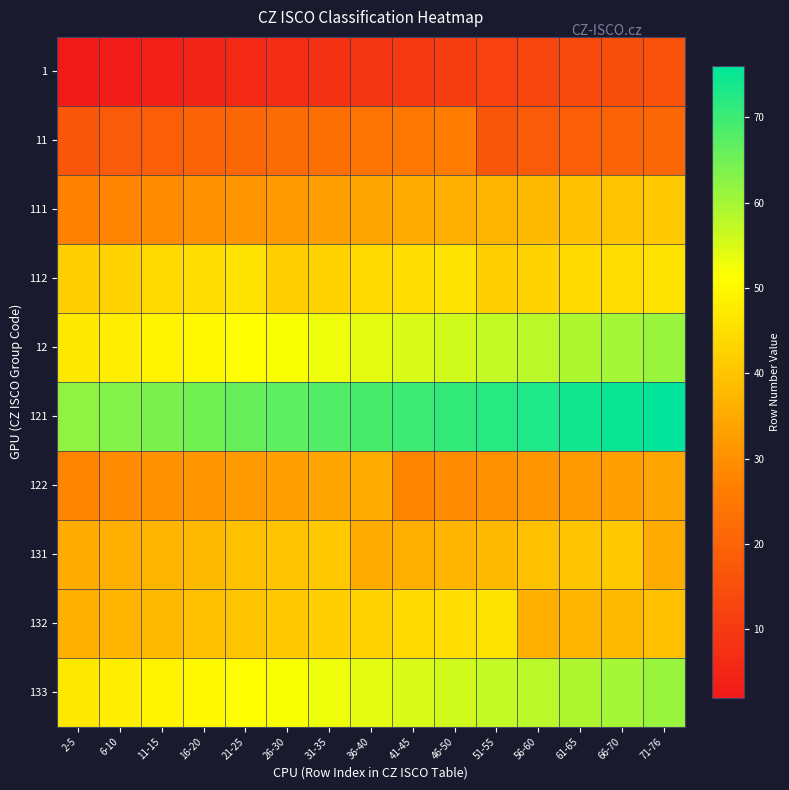

Between 6-10 and 21-25, which series saw the biggest shift?

1